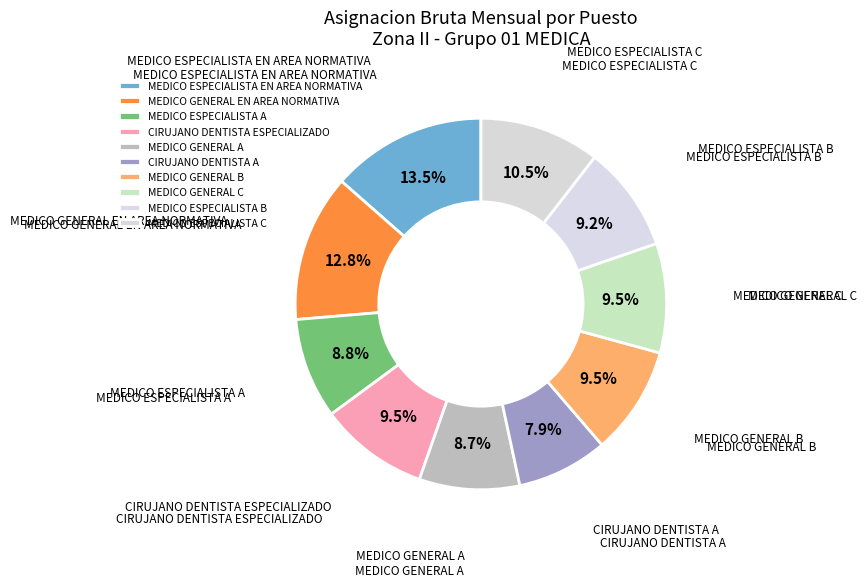

How many segments does this pie chart have?

10